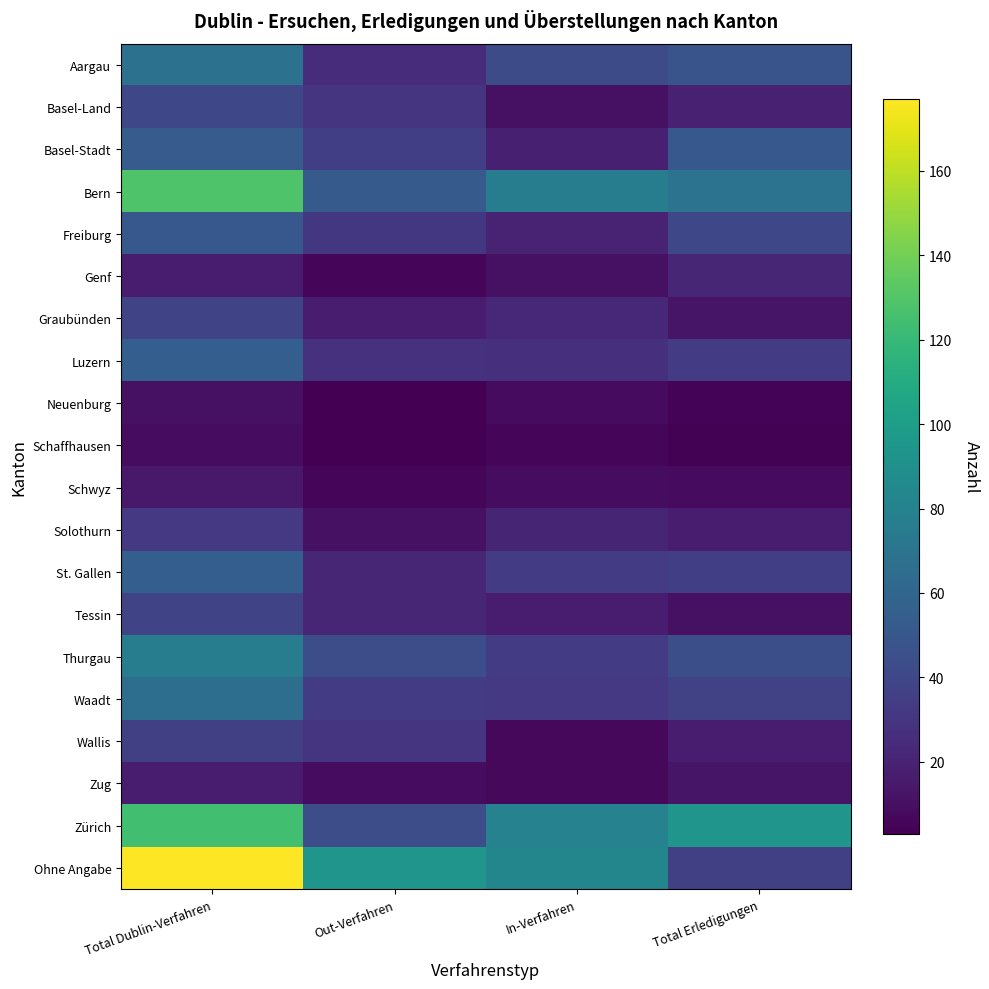

What is the greatest value displayed?

177